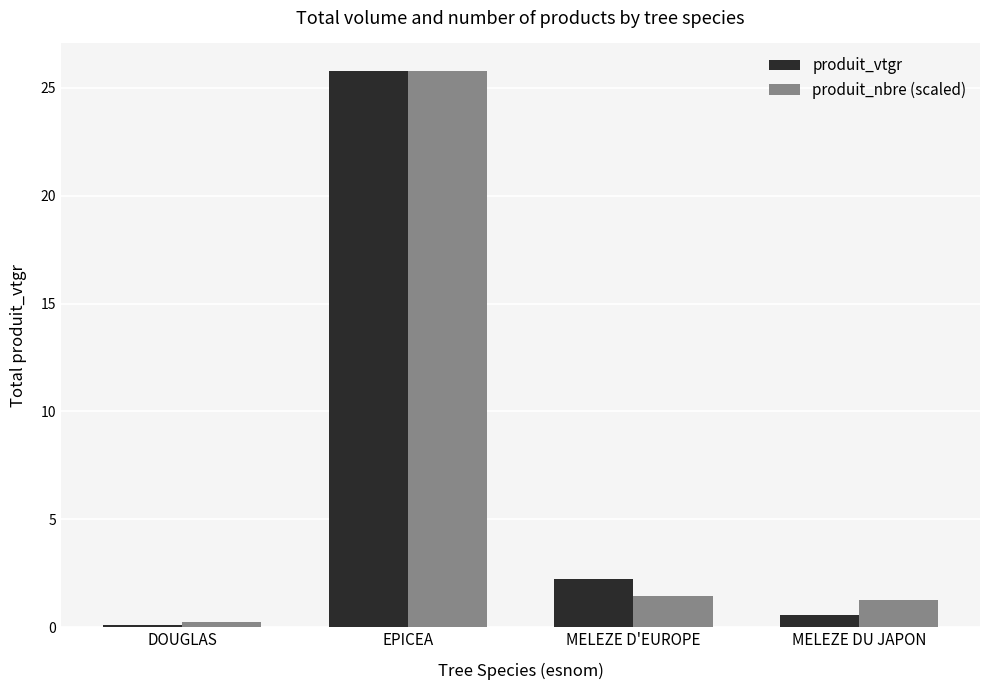

What is the difference between the maximum and second lowest values in the produit_nbre (scaled) series?

24.5